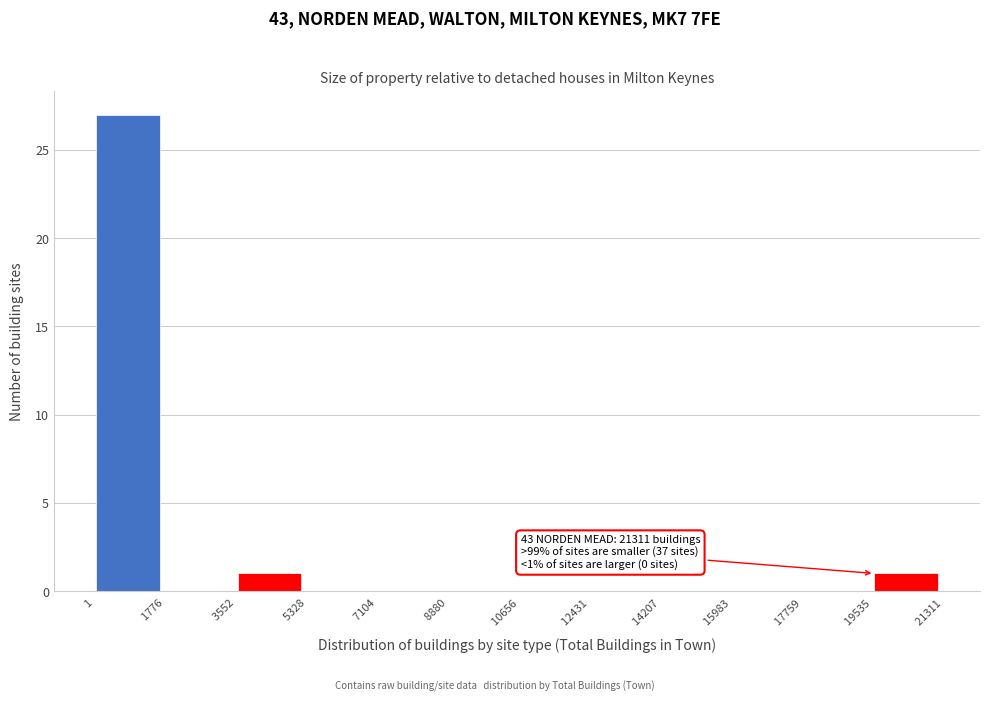

Which range on the x-axis has the tallest bar?

1 to 1776